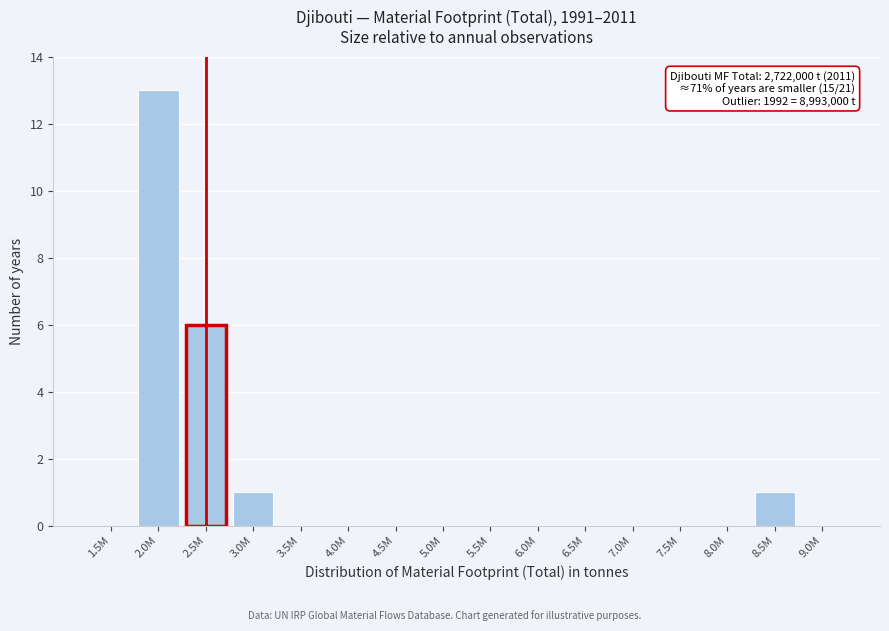

Reading left to right, what are all the values shown in this chart?

1.5M=0	2.0M=13	2.5M=6	3.0M=1	3.5M=0	4.0M=0	4.5M=0	5.0M=0	5.5M=0	6.0M=0	6.5M=0	7.0M=0	7.5M=0	8.0M=0	8.5M=1	9.0M=0